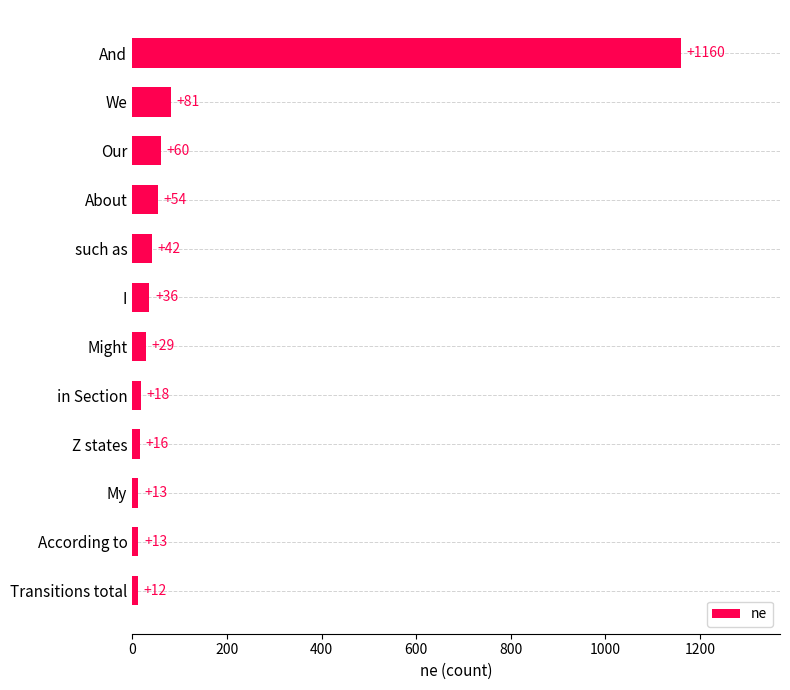

True or false: the data shows 60 at Our.

True